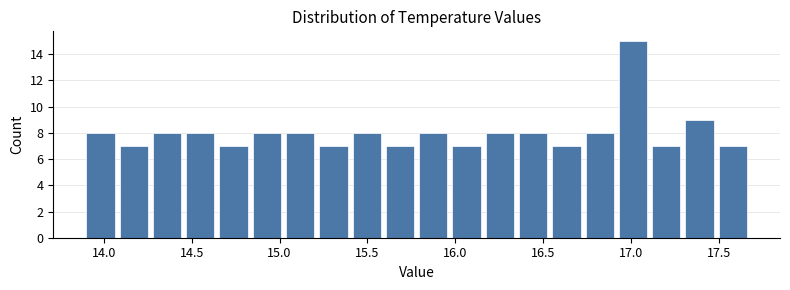

Around what value on the x-axis is the tallest bar? Give the approximate position of its centre, as read against the axis.

17.00